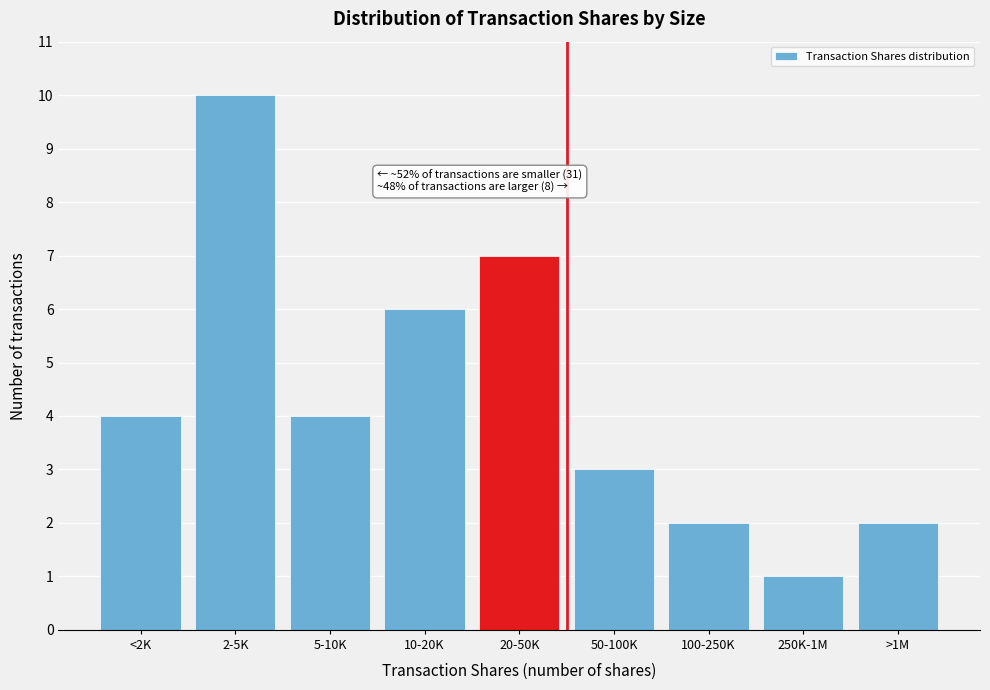

Reading right to left, list all the values displayed in this chart.

2	1	2	3	7	6	4	10	4